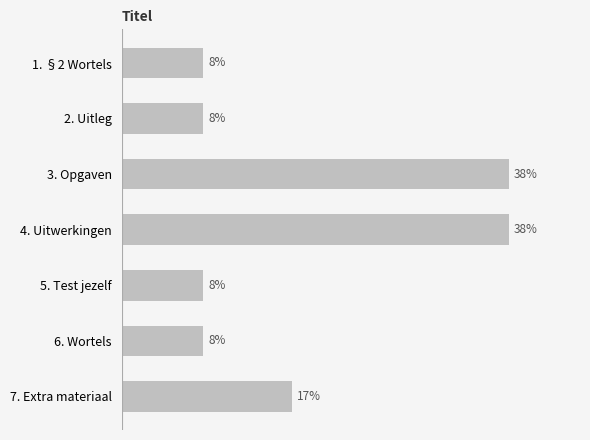

Which has a higher value, 7. Extra materiaal or 5. Test jezelf?

7. Extra materiaal